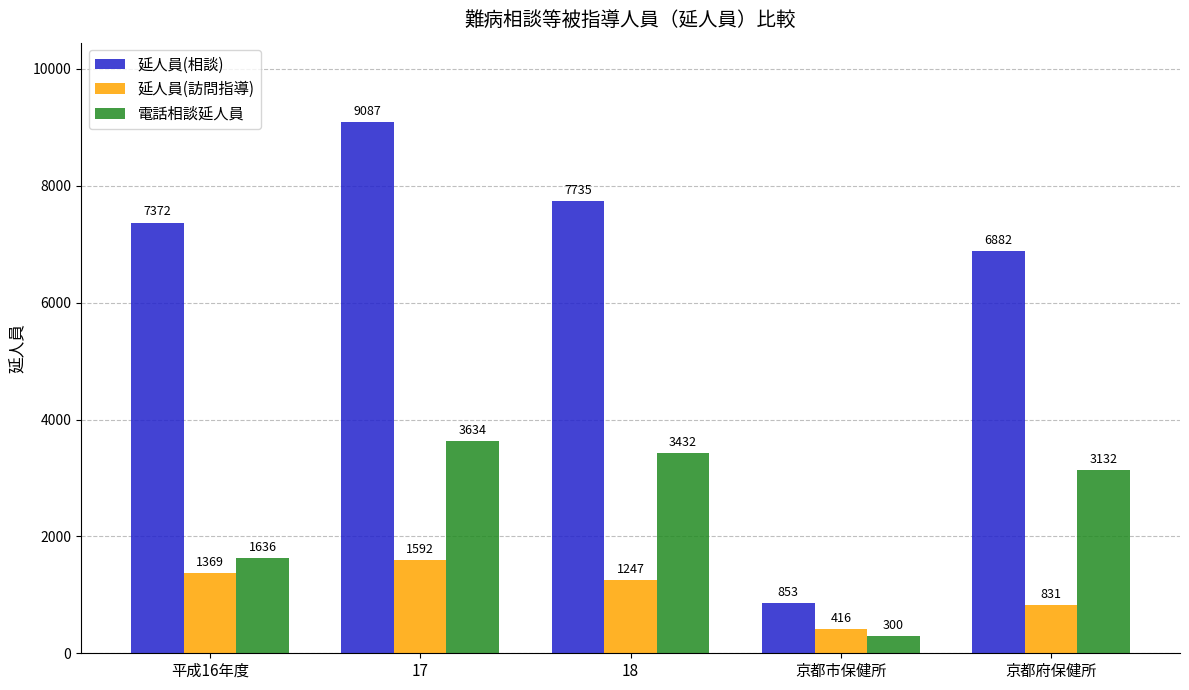

Which series has the widest spread of values?

延人員(相談)